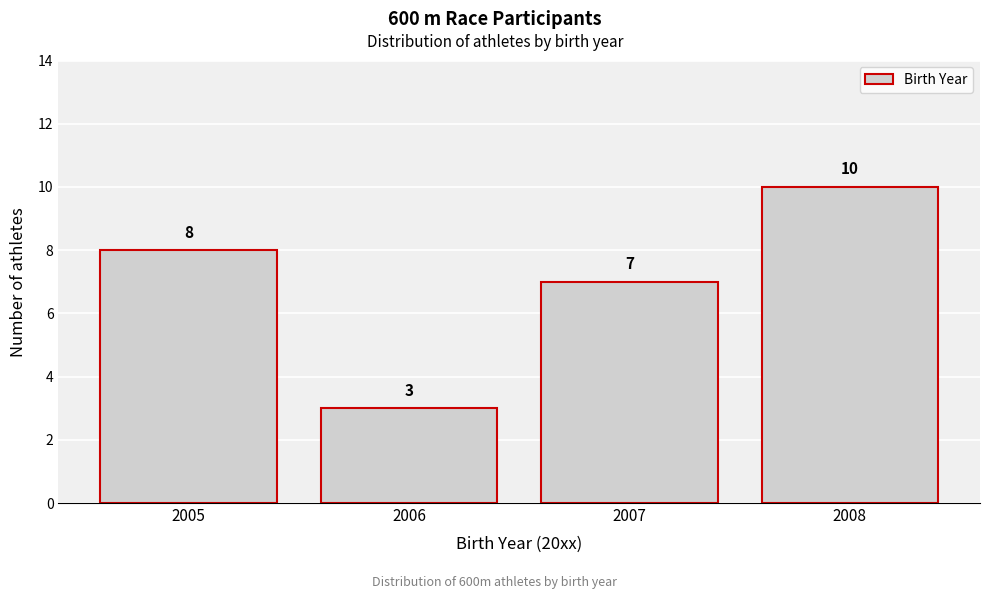

Reading right to left, extract all data points from this chart.

10	7	3	8